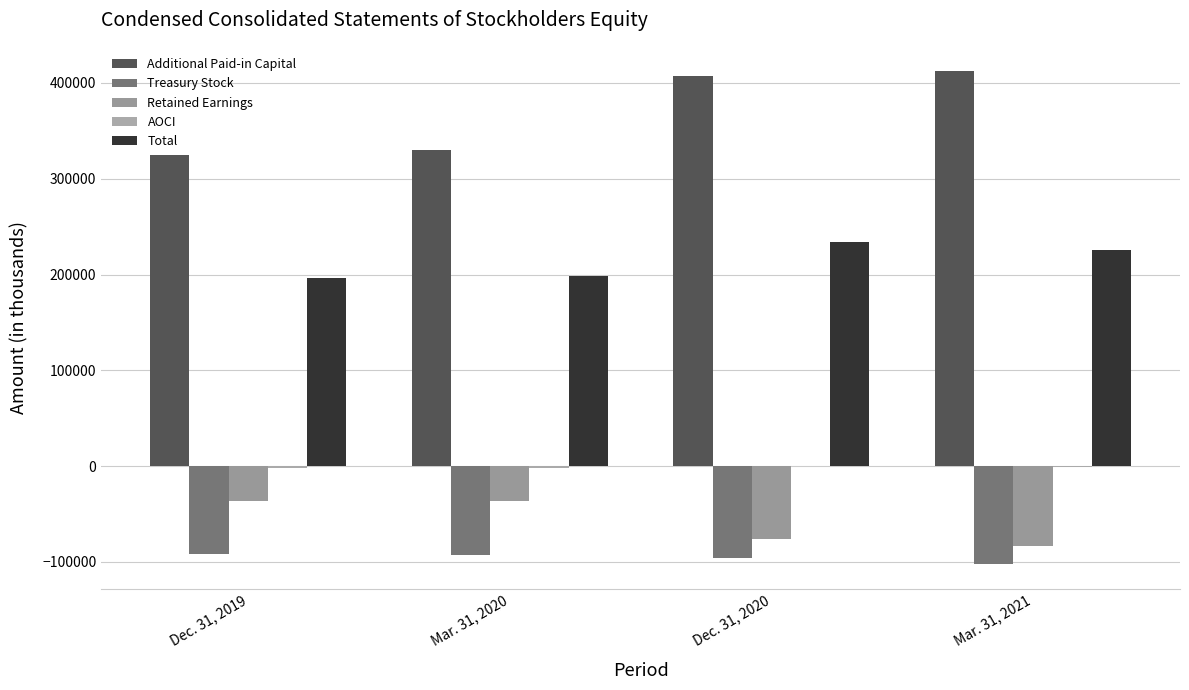

What are all the series names shown in the legend?

Additional Paid-in Capital, Treasury Stock, Retained Earnings, AOCI, Total